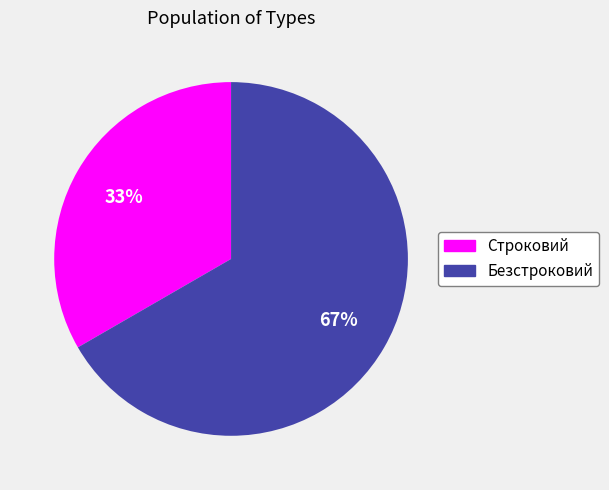

True or false: Безстроковий accounts for 56% of the total.

False